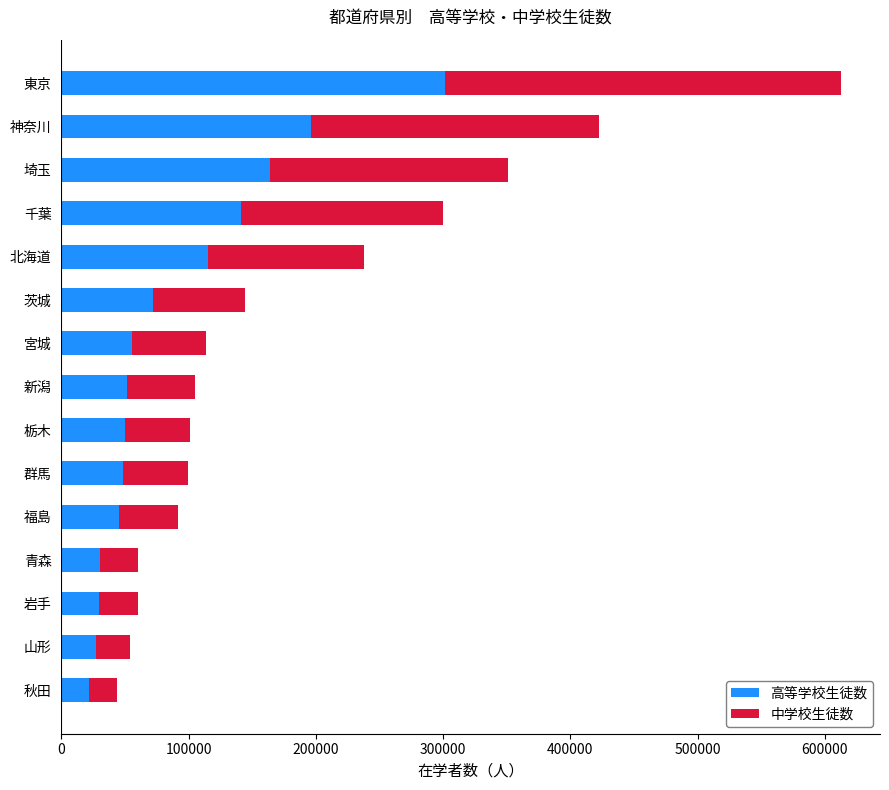

What are all the series names shown in the legend?

高等学校生徒数, 中学校生徒数